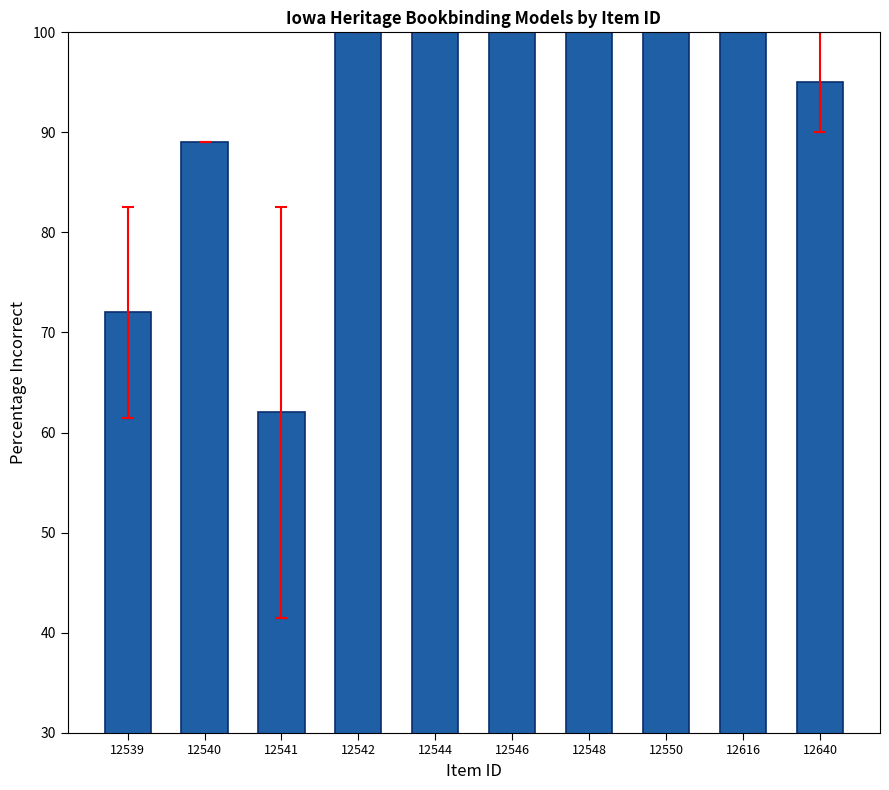

What is the average value?

92